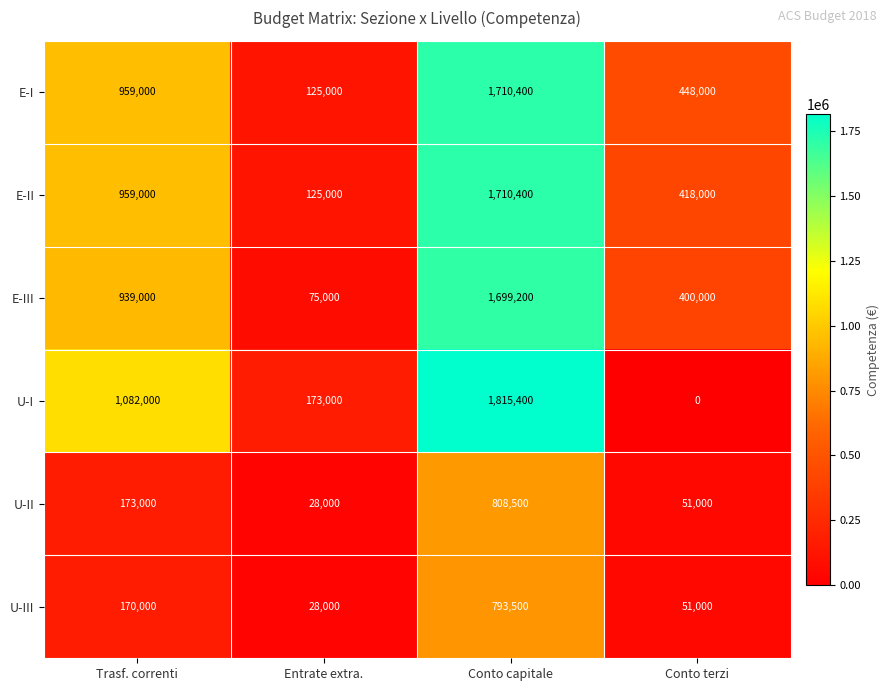

What is the total value across all series at Entrate extra.?

554000